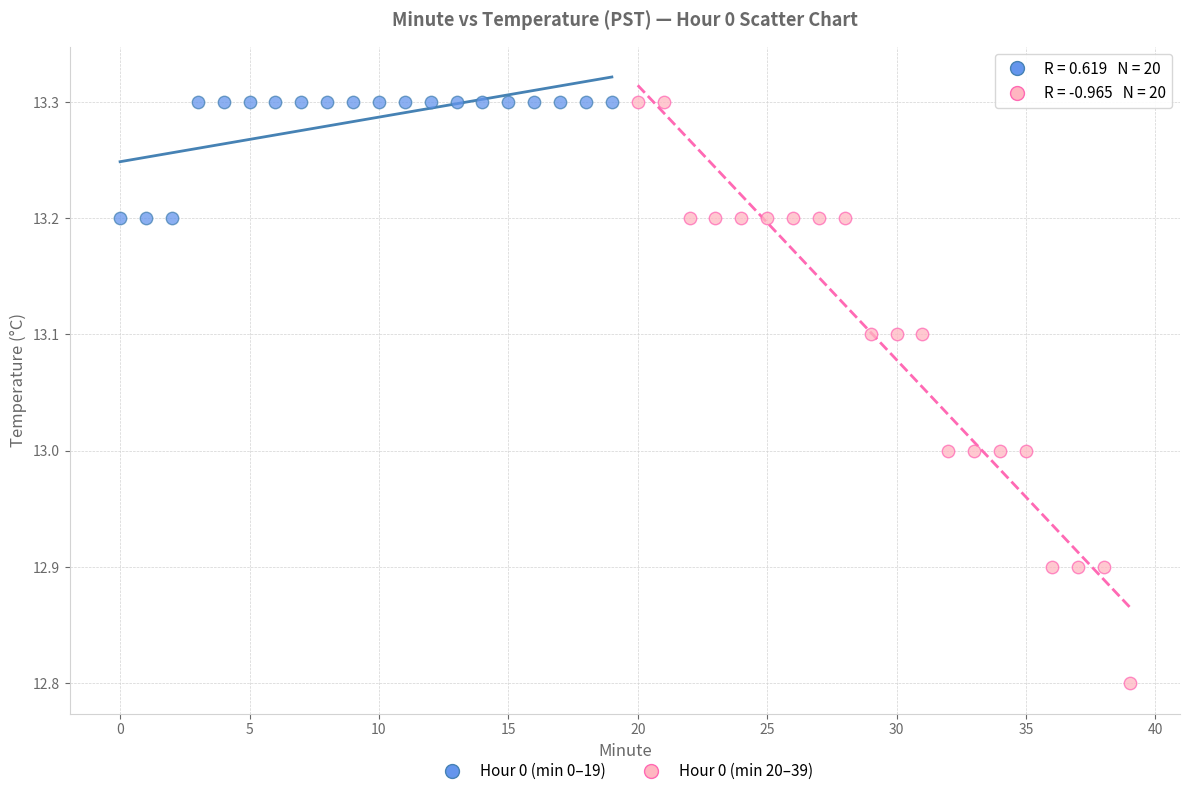

Which series has the widest spread of Y values?

Hour 0 (min 20–39)